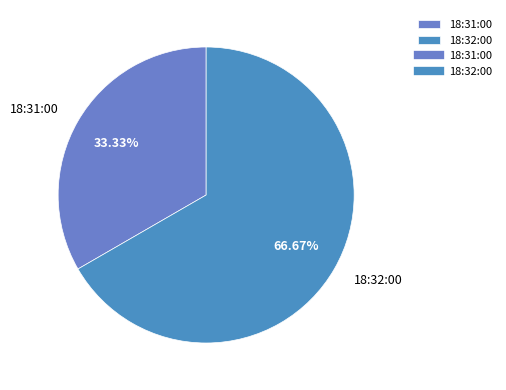

Is there a majority slice in this chart?

Yes